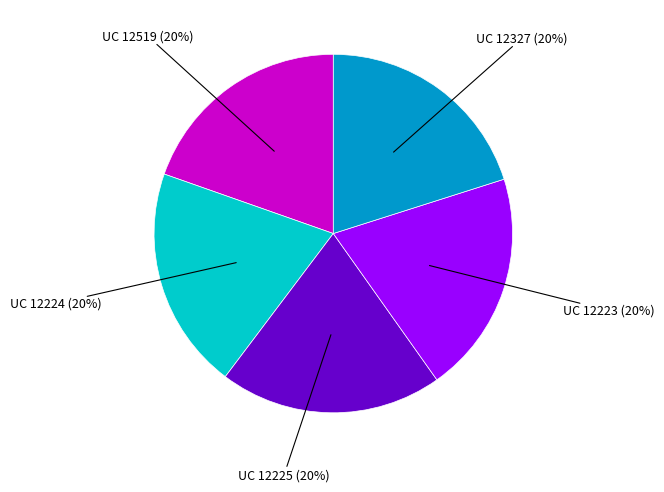

To the nearest percent, what portion does UC 12223 represent?

20%